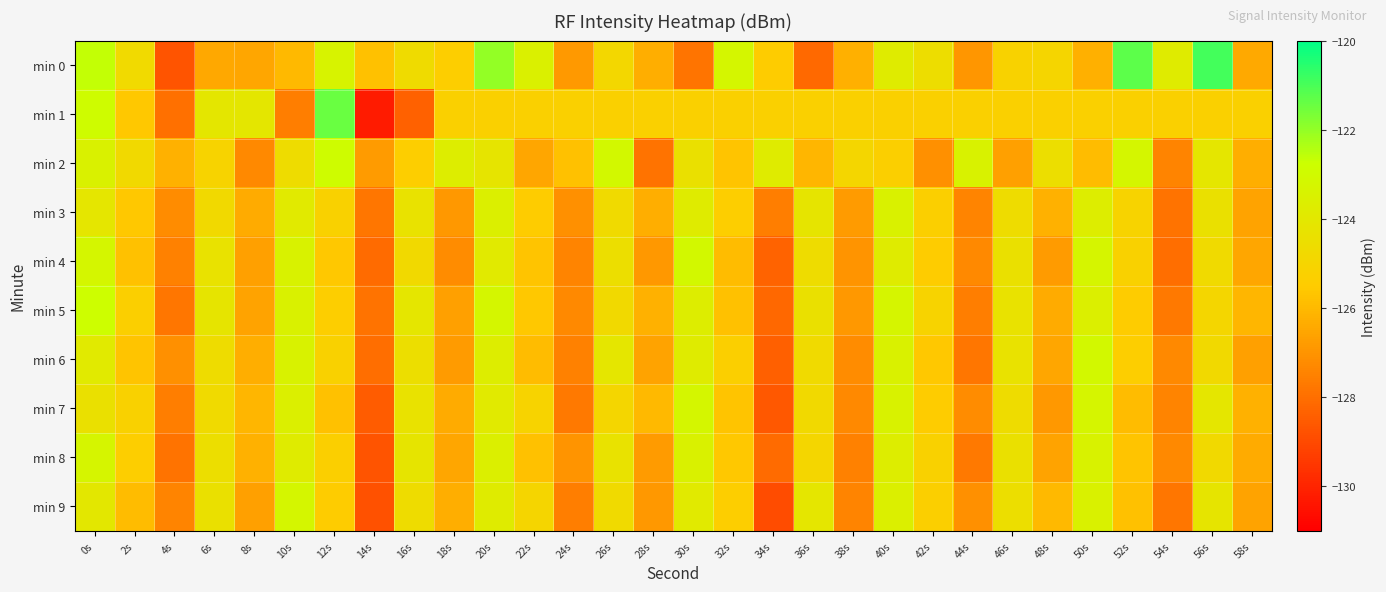

Count the number of categories in the chart.

30